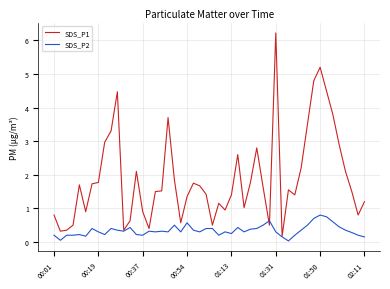

List the series in order of their peak value, lowest first.

SDS_P2, SDS_P1